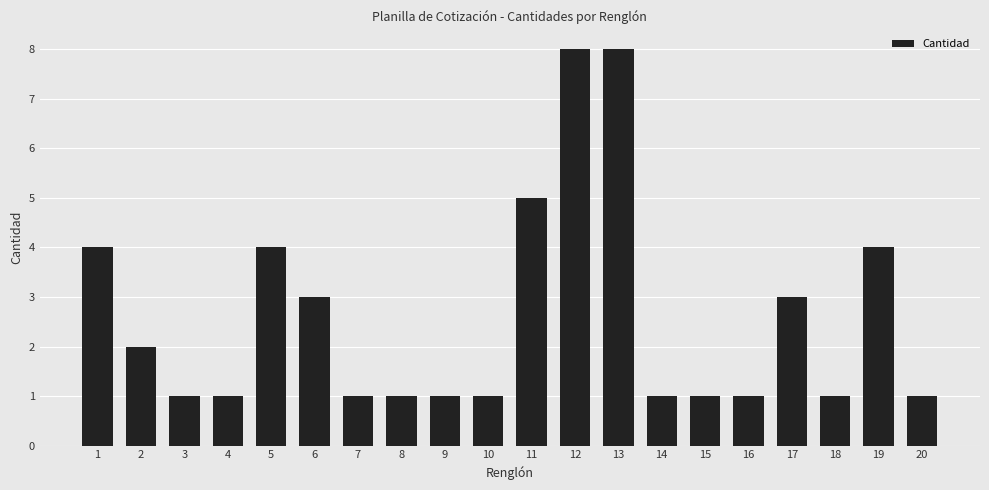

Which has a higher value, 17 or 10?

17